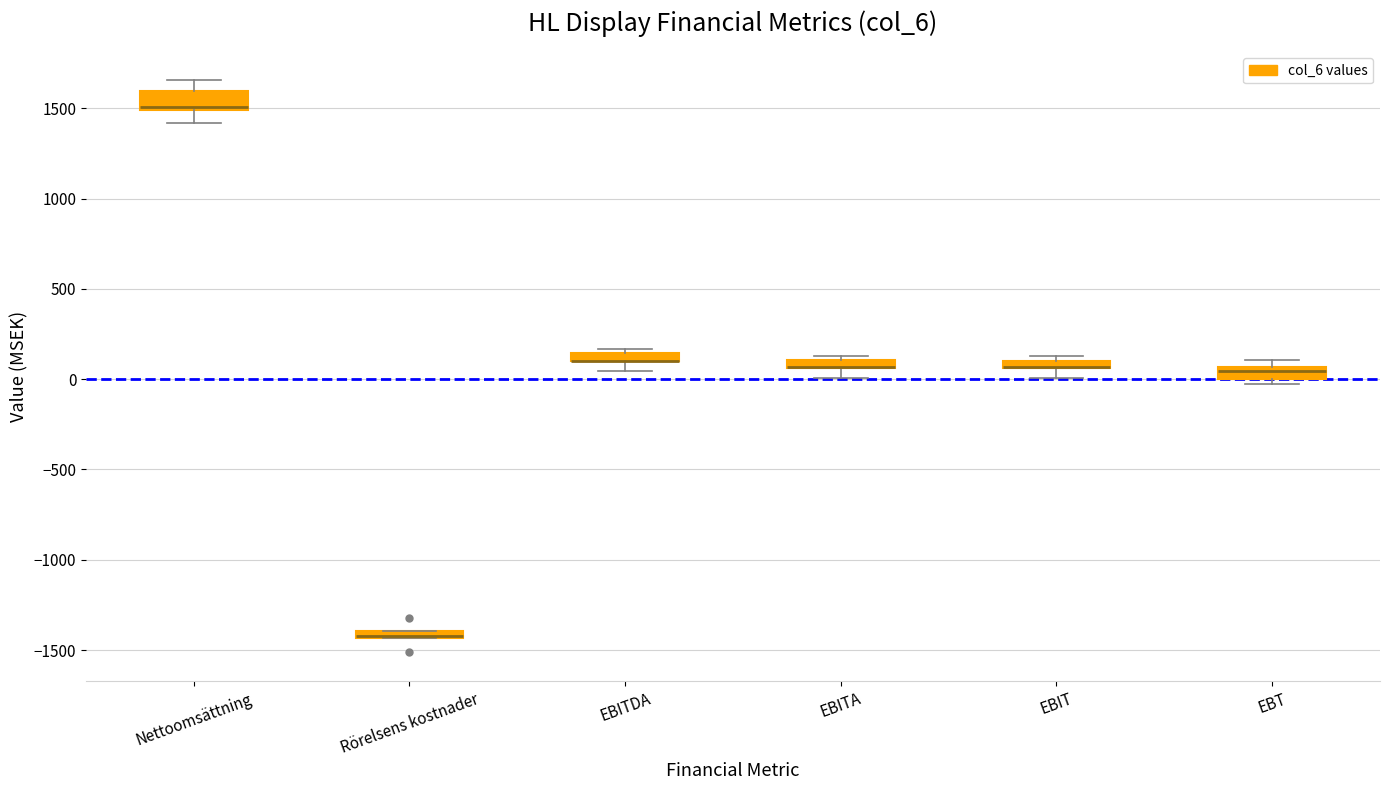

Where is the lower edge of the box for EBITDA on the y-axis? The values are not printed on the chart, so give them approximately, as read against the axis.

100